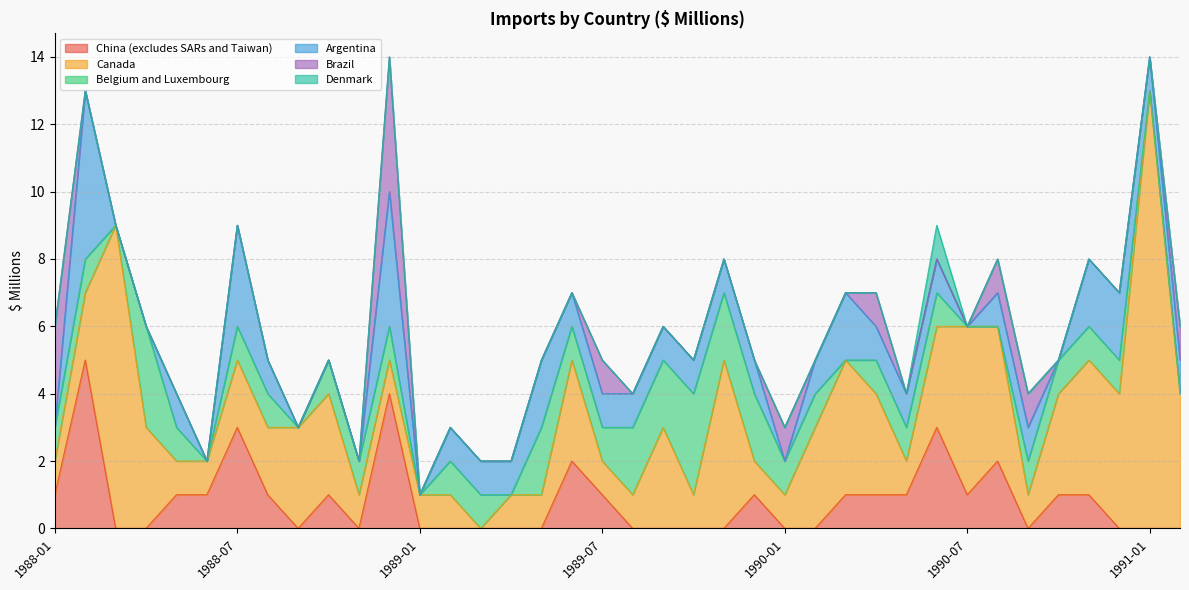

What is the label of the 22nd point from the right?

1989-05